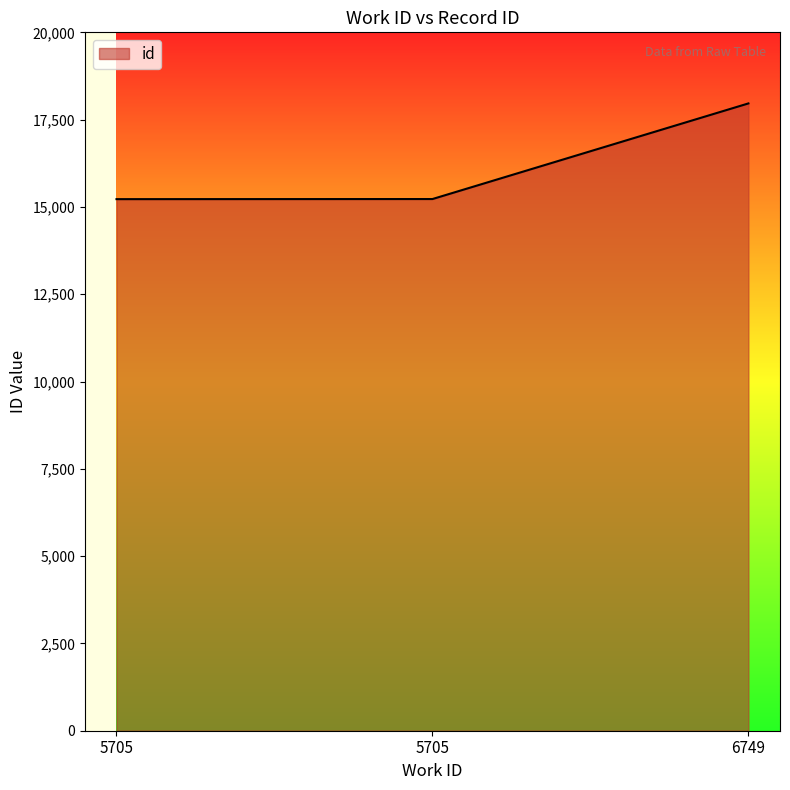

At which label is the value closest to 16593?

5705